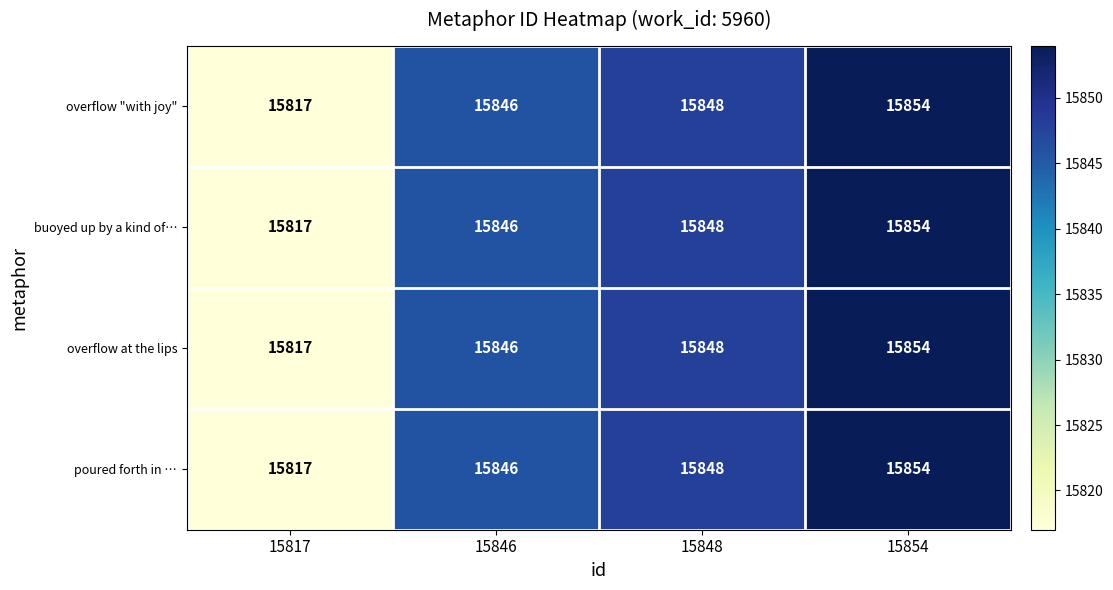

What is the total value across all series at 15817?

63268